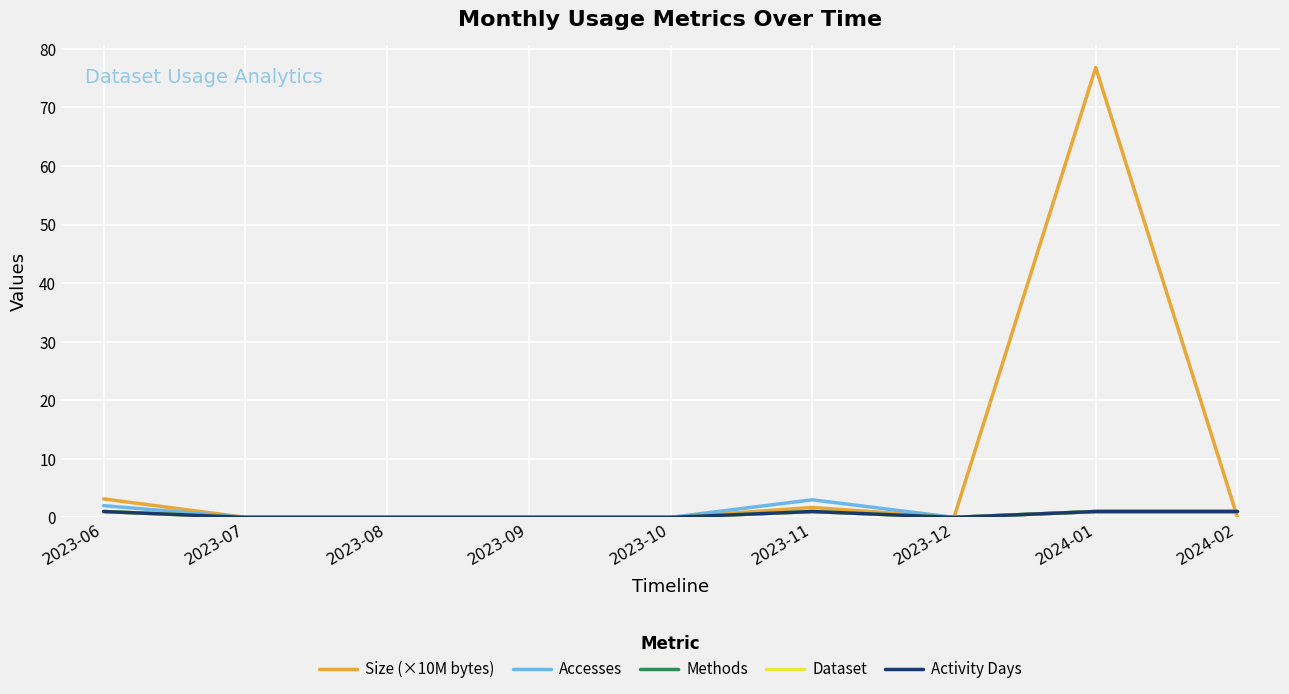

Is this an area chart (filled region under the line)?

No